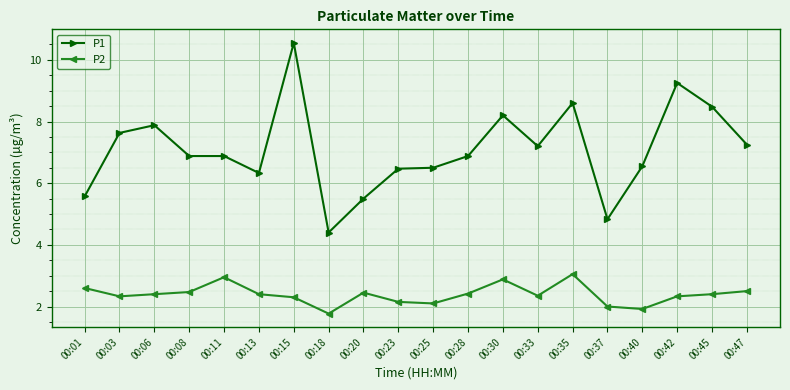

What is the difference between the second highest and second lowest values in the P2 series?

1.0